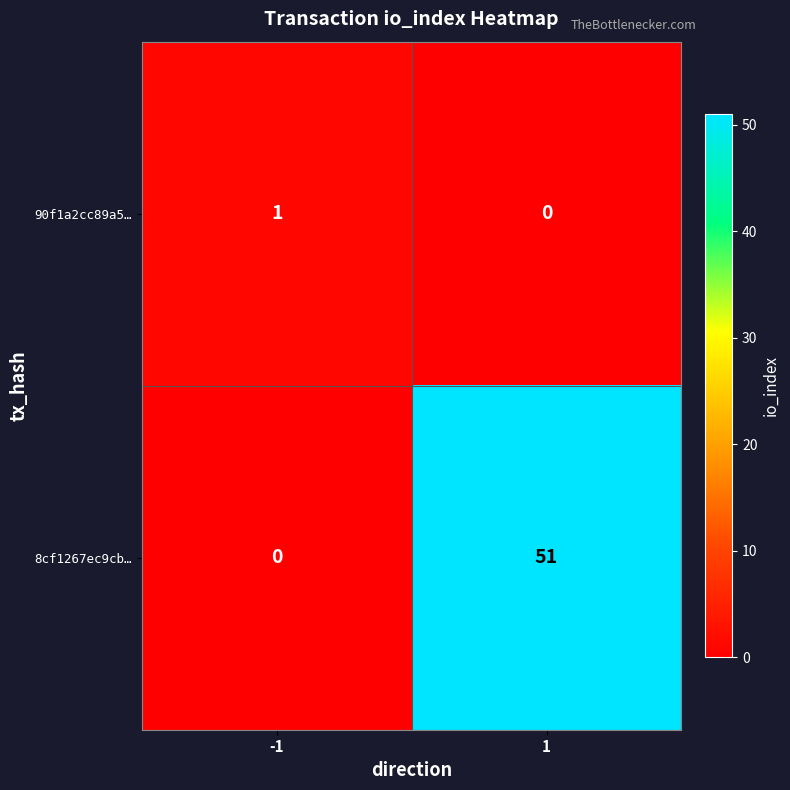

The 8cf1267ec9cb… series shows 0 at -1. True or false?

True